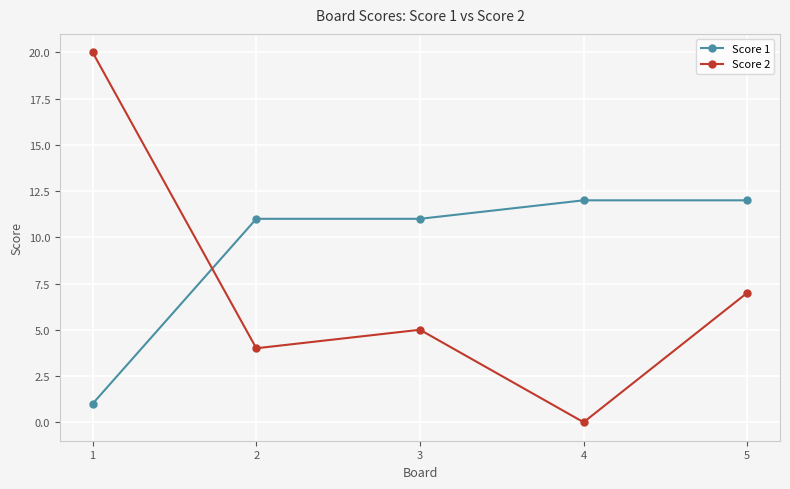

At which category does the chart reach its minimum across all series?

4